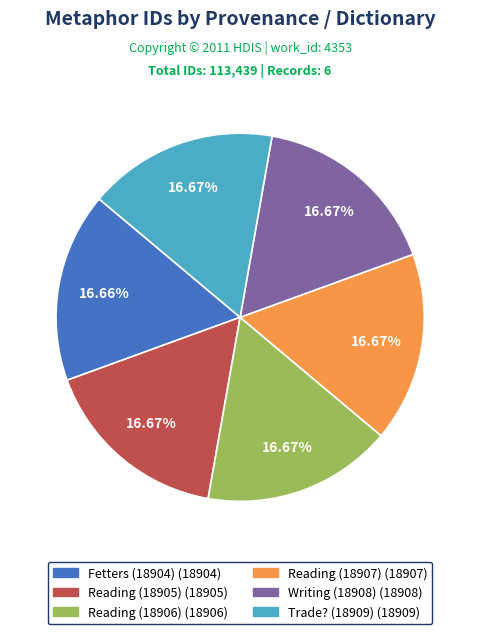

To the nearest percent, what is the average slice percentage?

17%